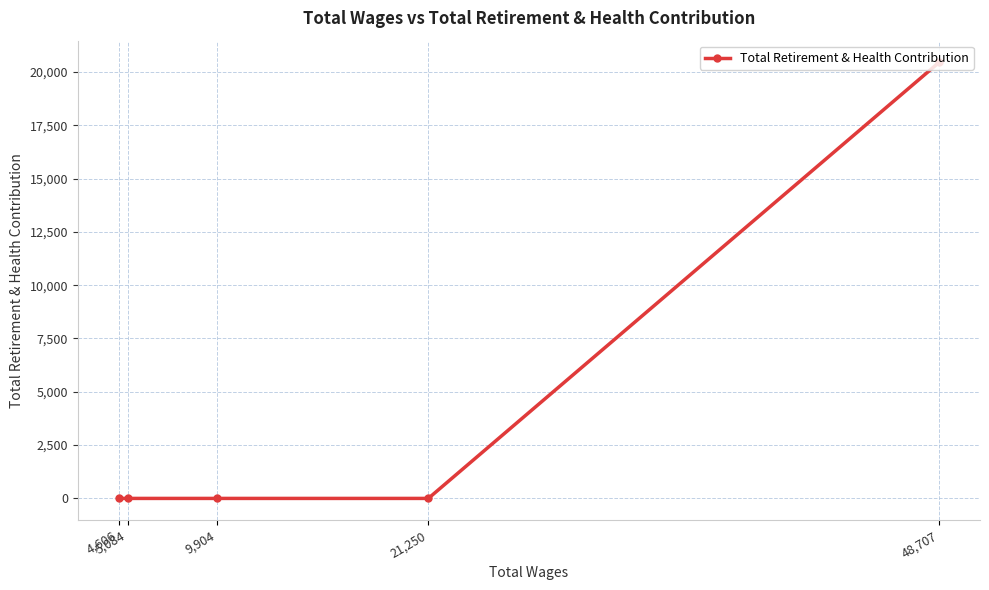

The value at 4,606 is -9957. True or false?

False